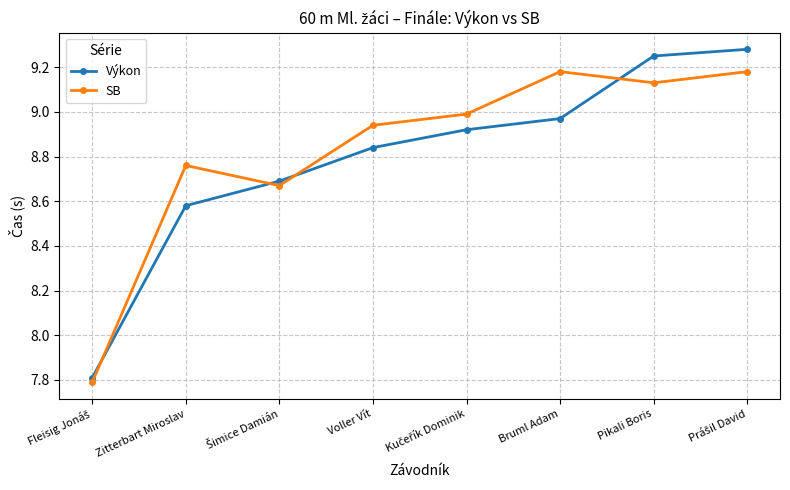

True or false: Výkon and SB intersect in this chart.

True